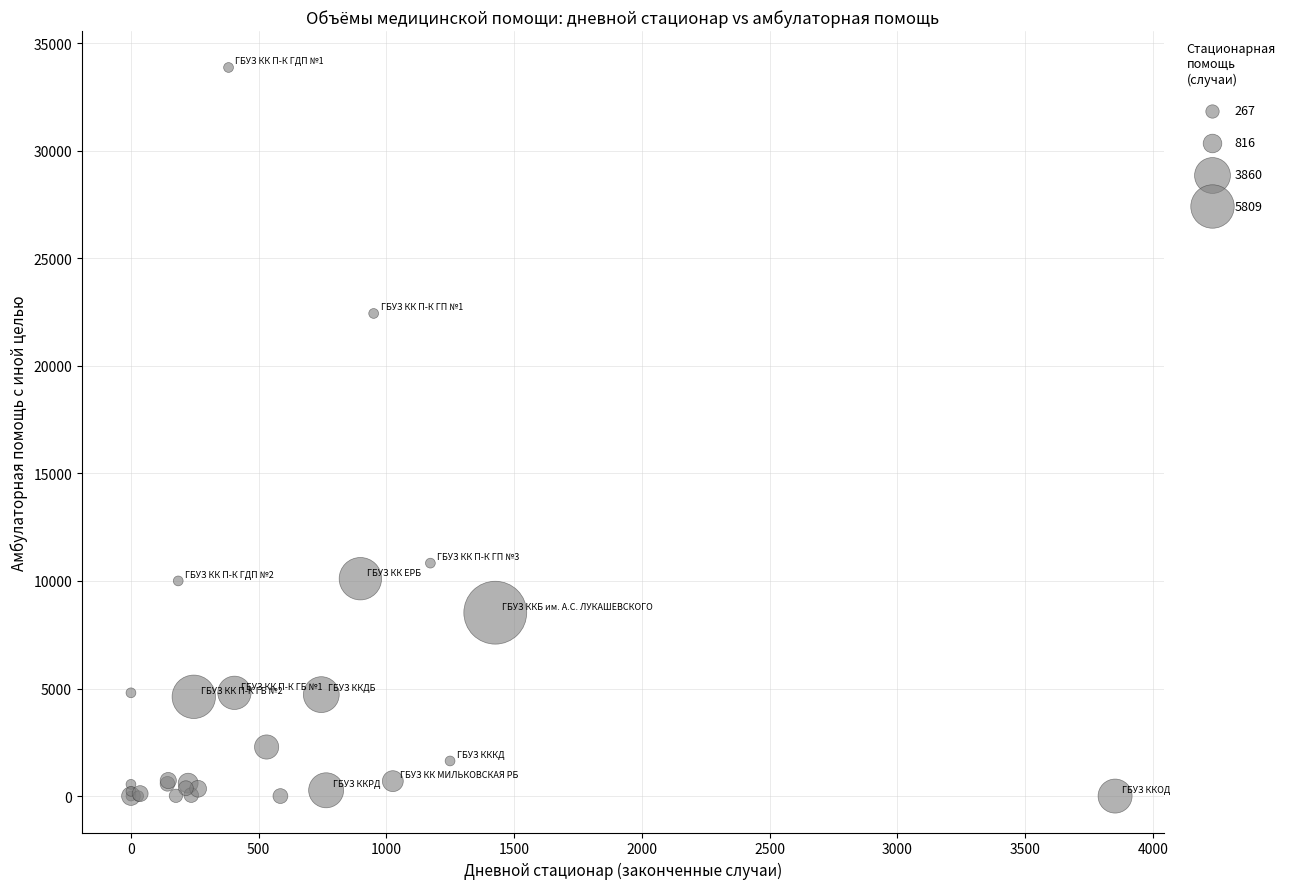

What Y value in the scatter plot is closest to 16934?

22435